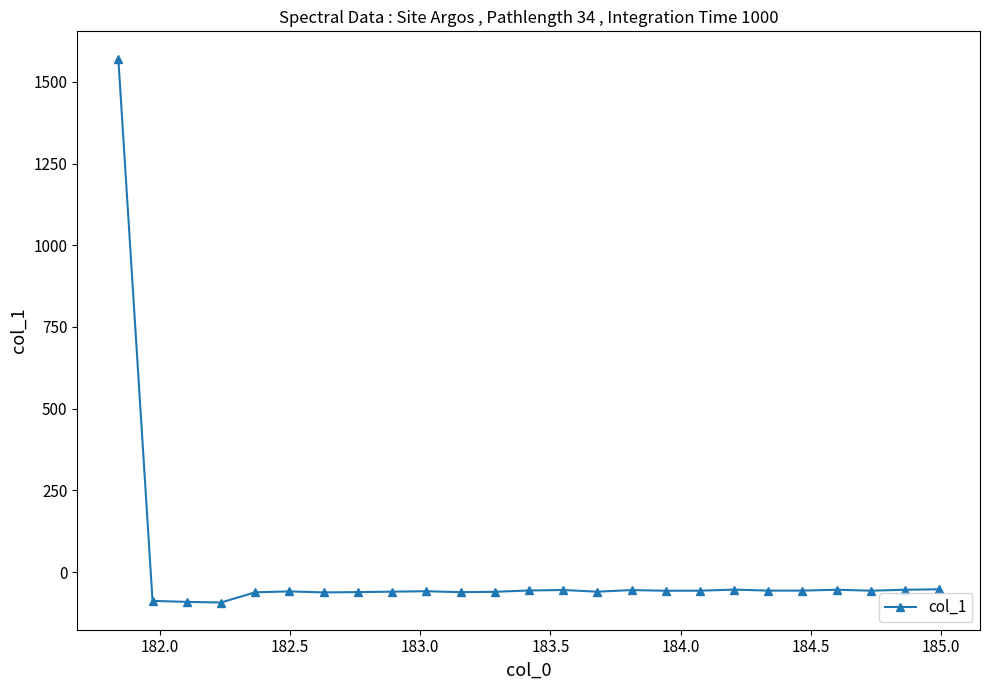

What is the difference between the second highest and minimum values?

40.5